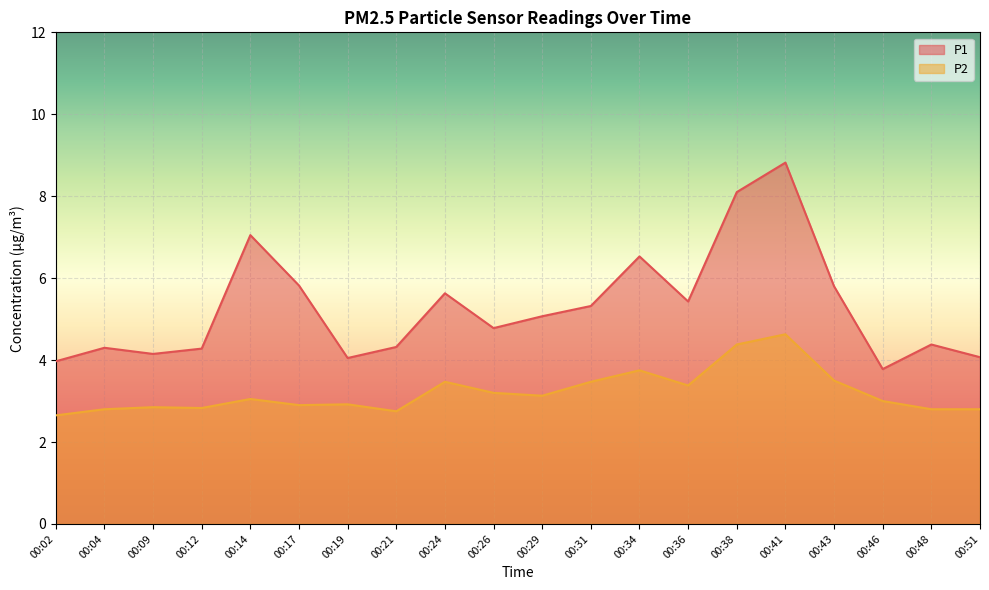

How many data points in P1 are above 5?

10